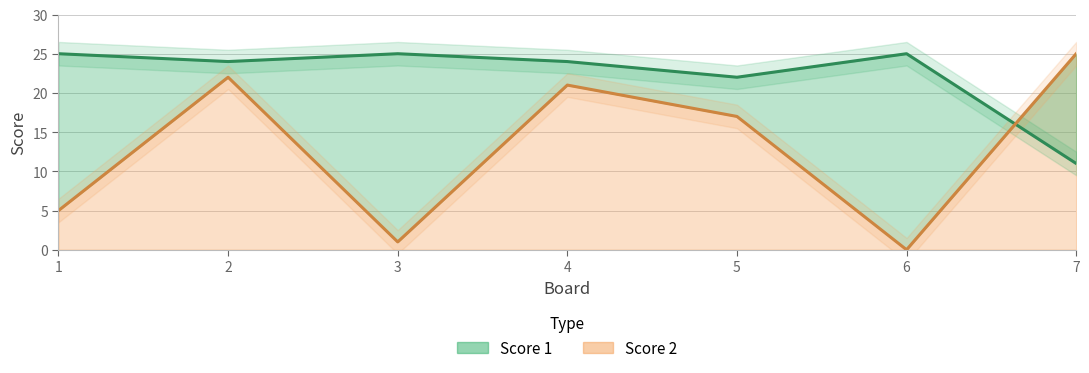

What is the difference between the highest and lowest values at 7?

14